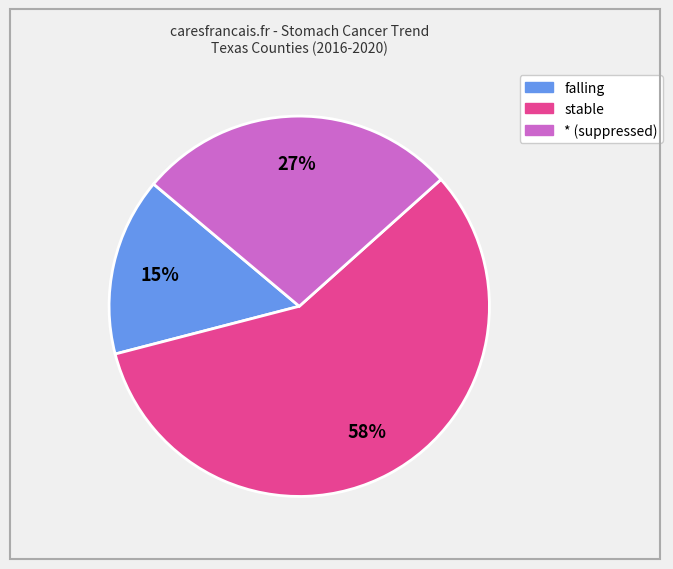

To the nearest percent, what is the average slice percentage?

33%